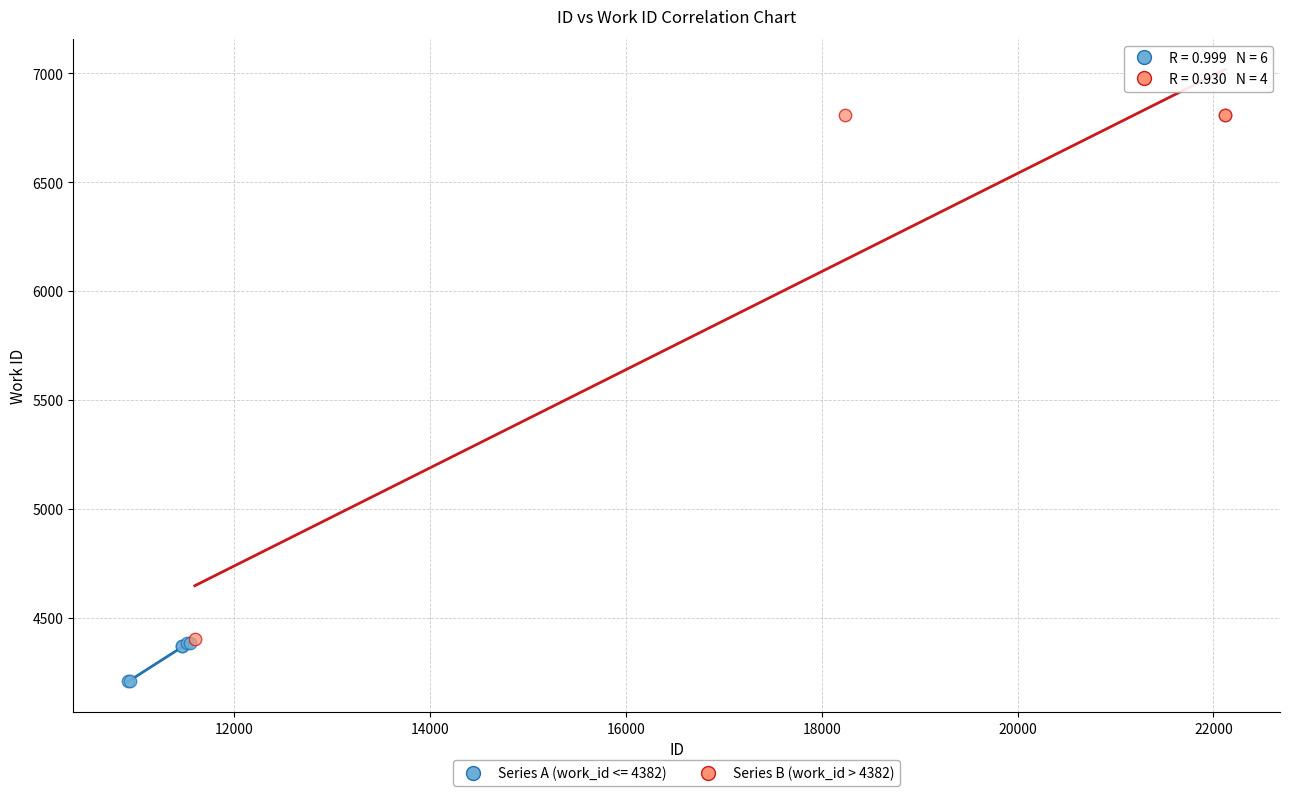

Which series has the widest spread of Y values?

Series B (work_id > 4382)